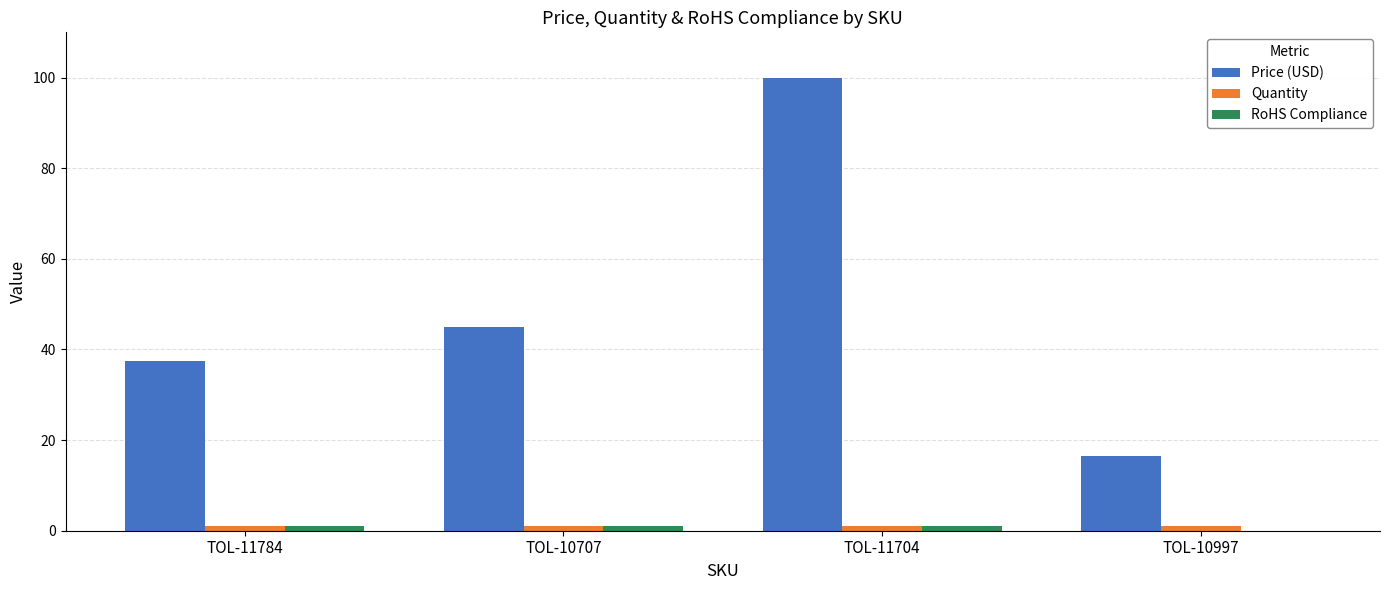

At which category is the sum across all series the highest?

TOL-11704